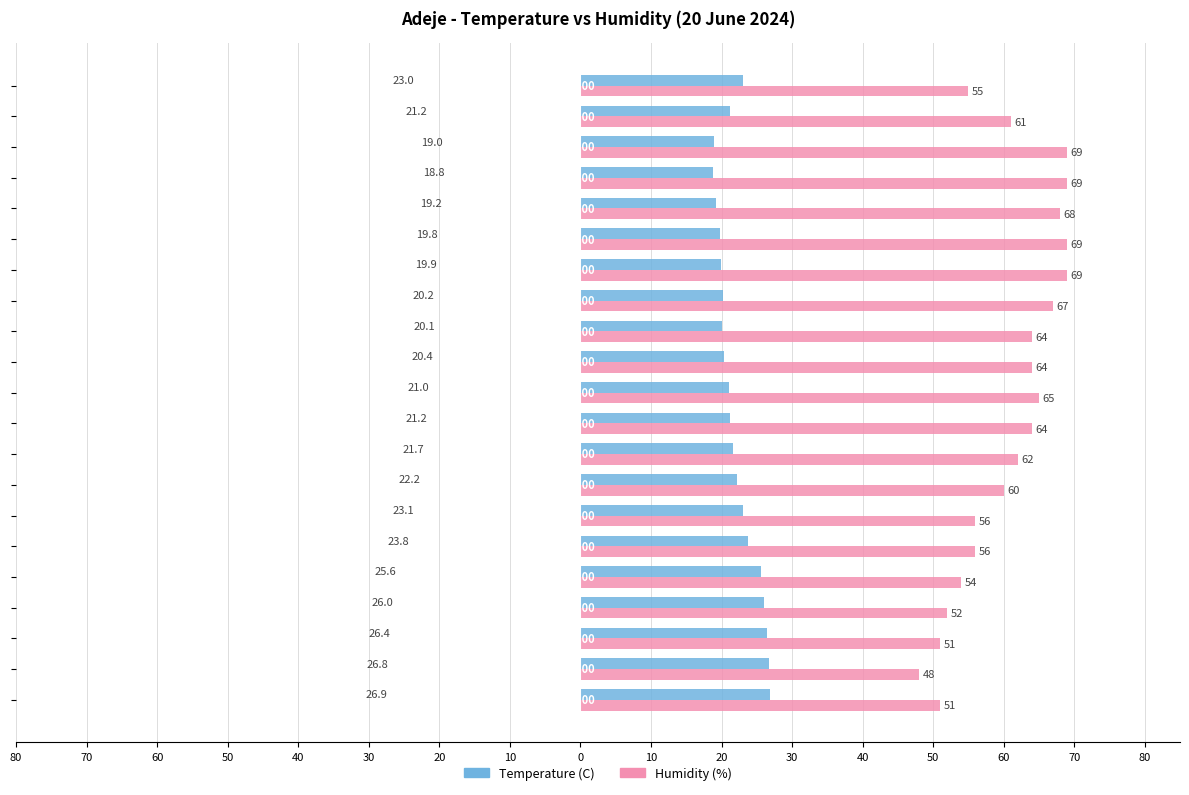

What are all the series names shown in the legend?

Temperature (C), Humidity (%)